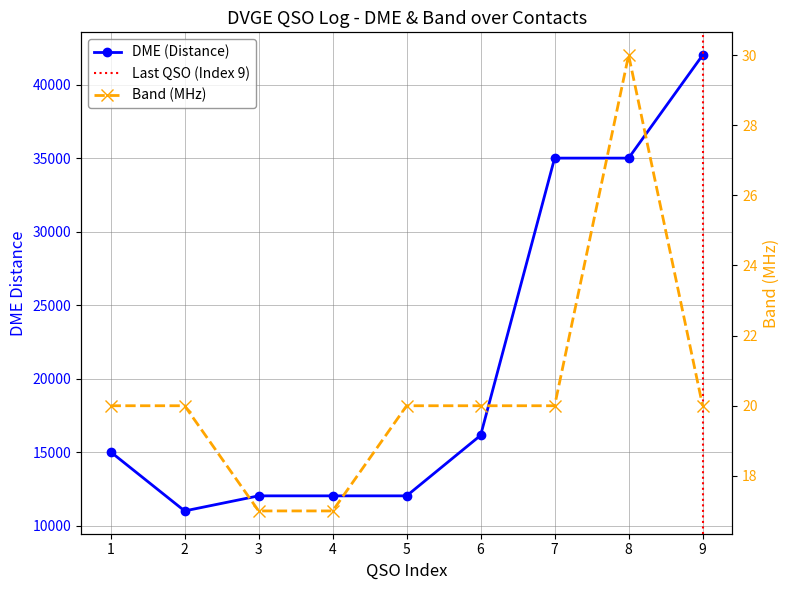

True or false: Band (MHz) has more than 1 points higher than both neighbors.

False